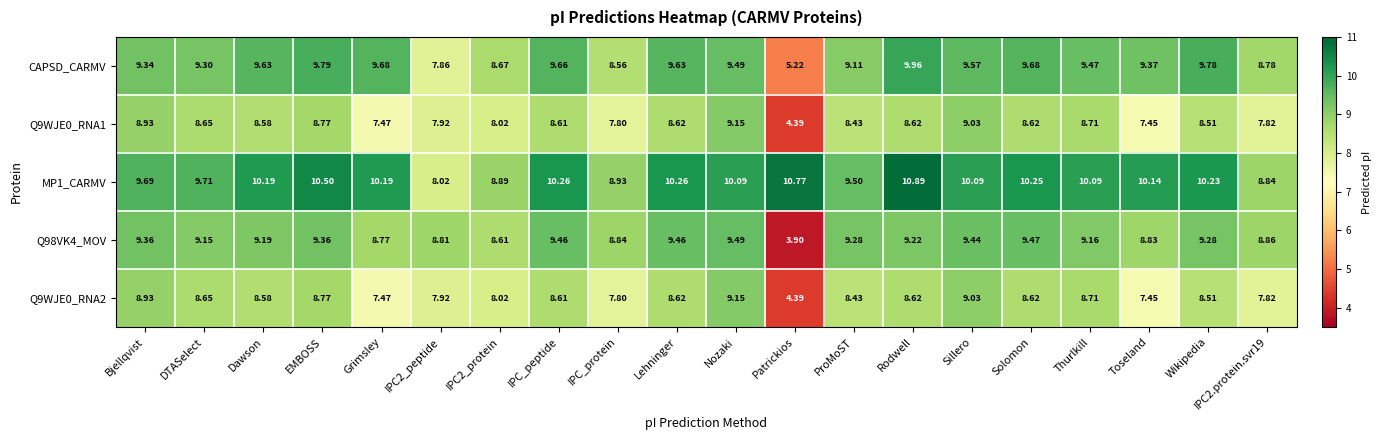

Which label corresponds to the largest value in the chart?

Rodwell